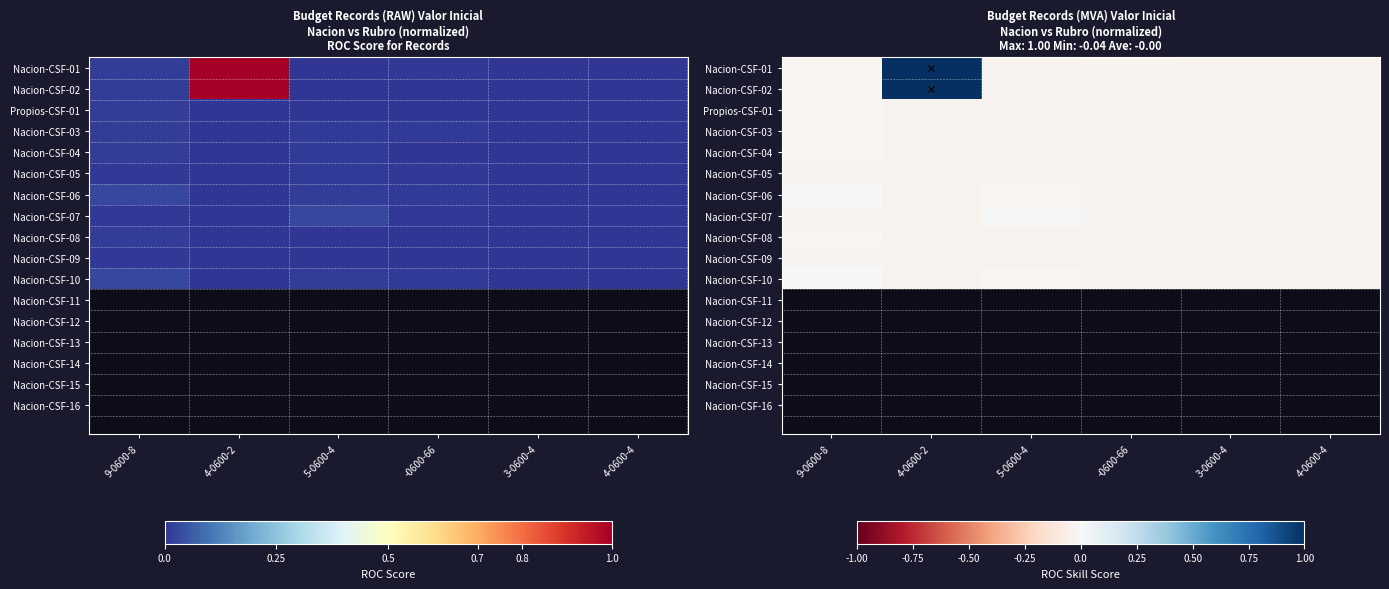

What is the maximum value shown in the chart?

1.0